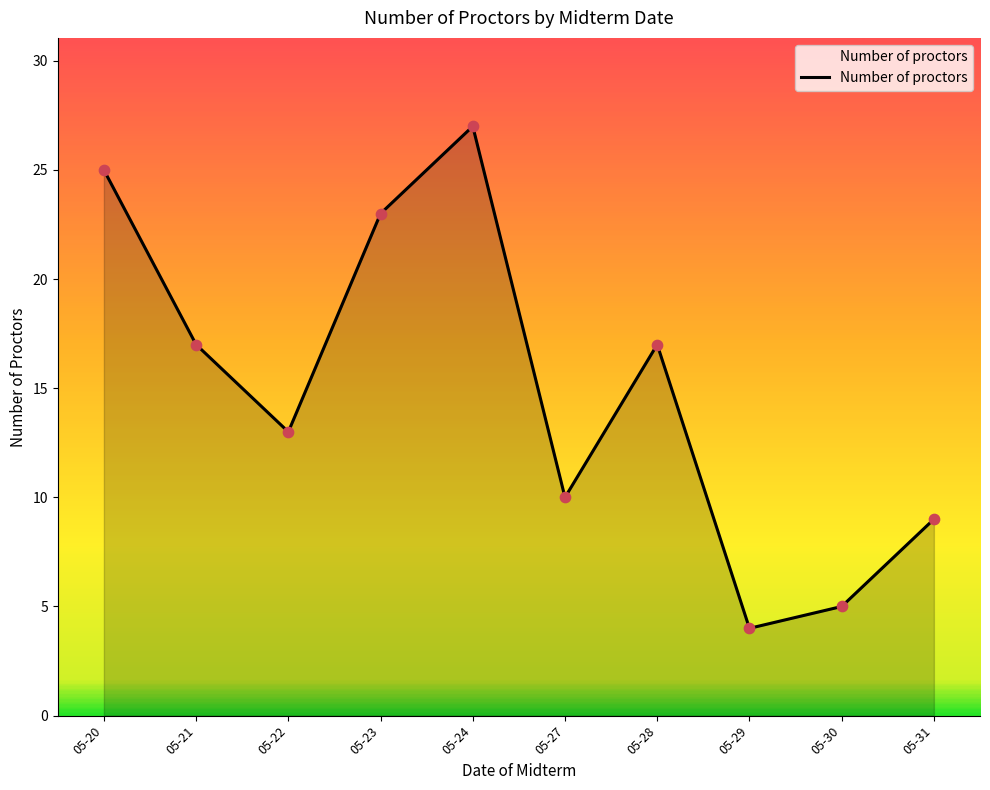

Between 05-31 and 05-21, which is larger?

05-21